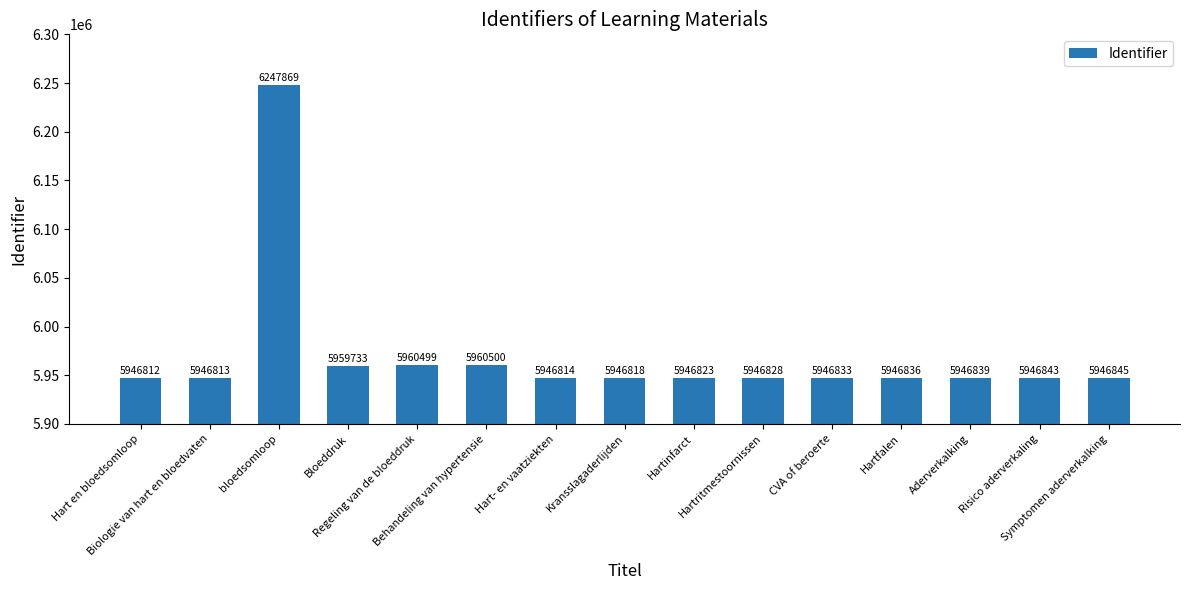

What is the value of the 13th bar from the left?

5946839